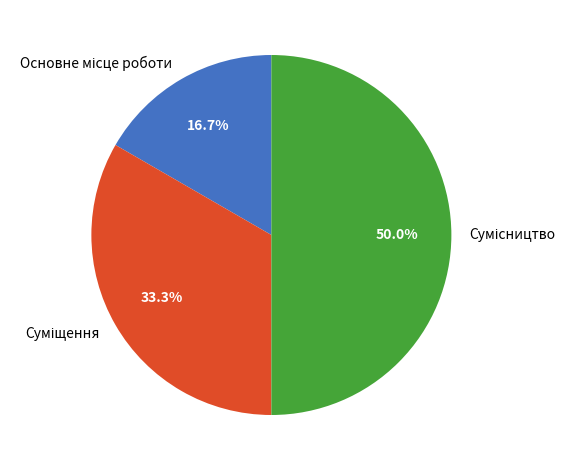

How many slices are in this pie chart?

3